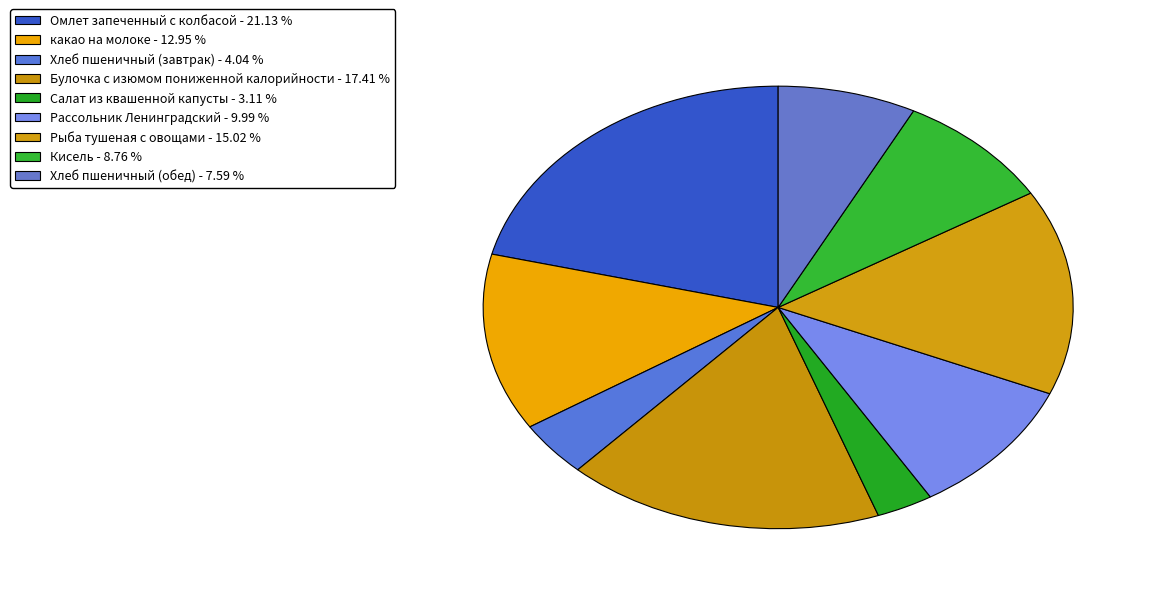

How many segments does this pie chart have?

9